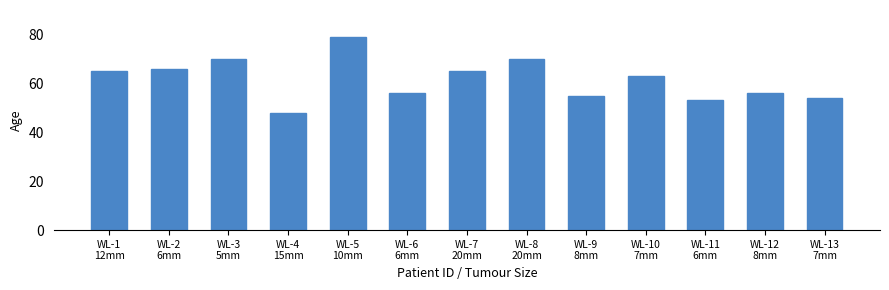

What is the difference between the maximum and minimum values?

31